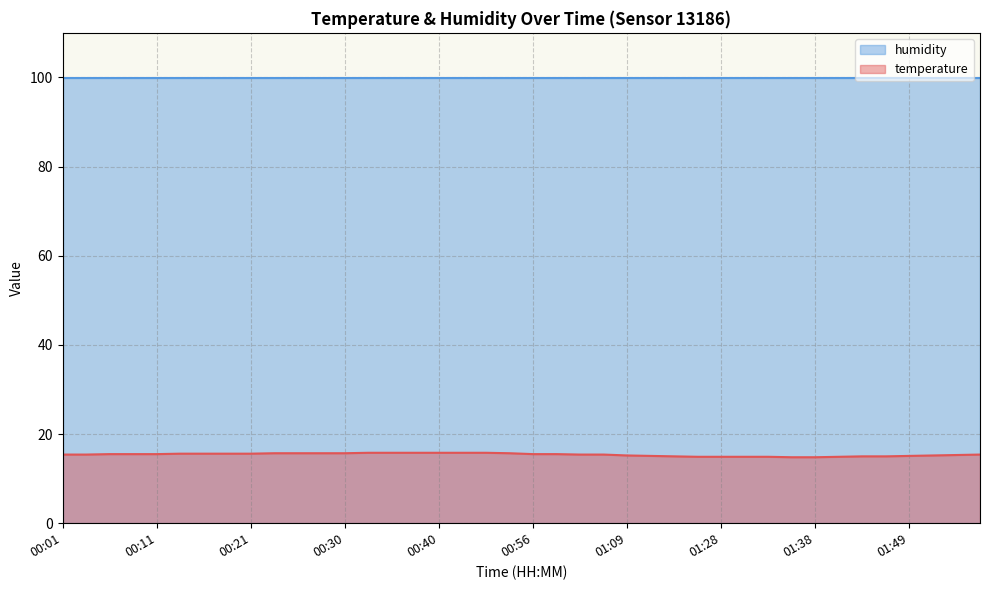

Is it true that the value at 01:01 is 15.4?

True